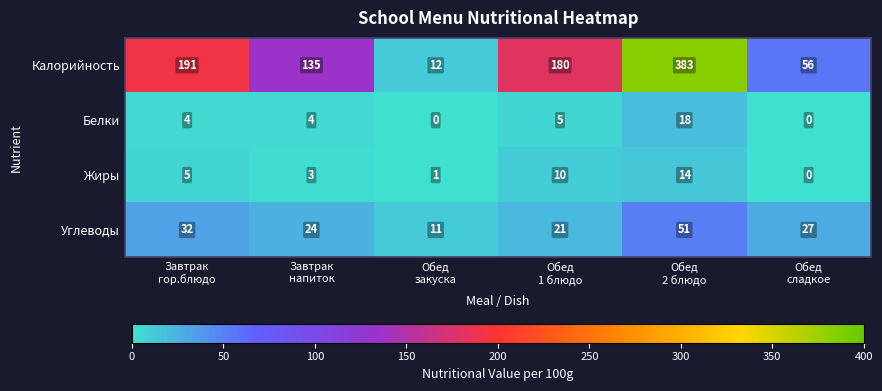

Count the number of data series in this chart.

4